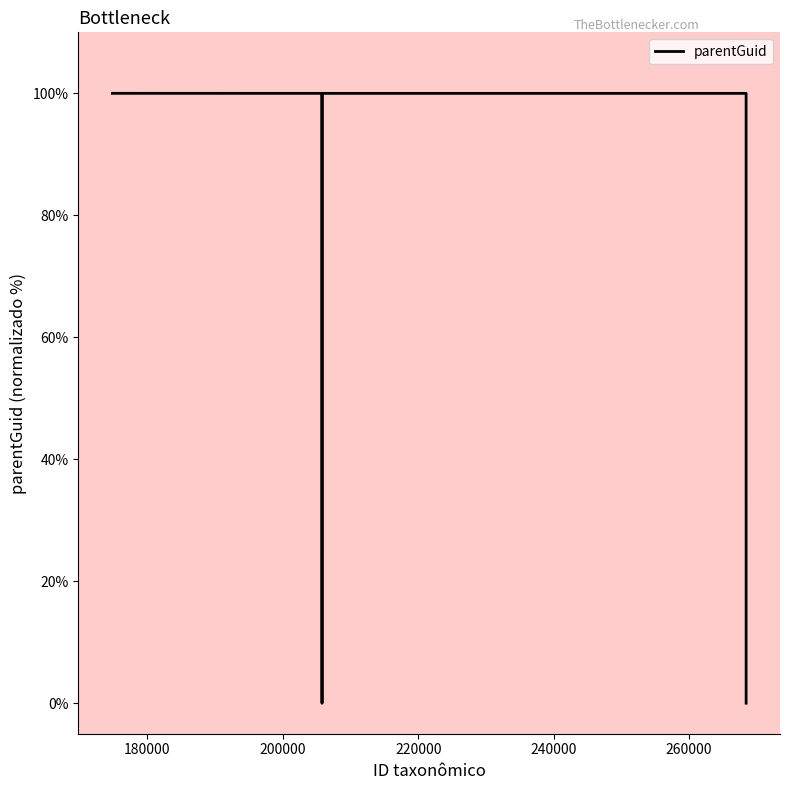

What is the greatest value displayed?

100.0